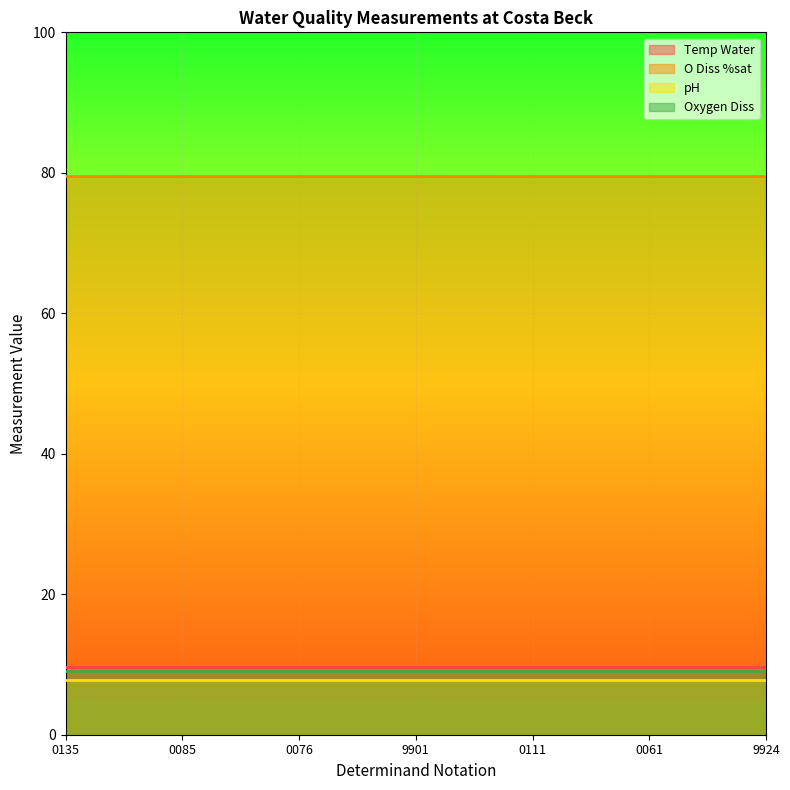

At which category is the sum across all series the highest?

0135